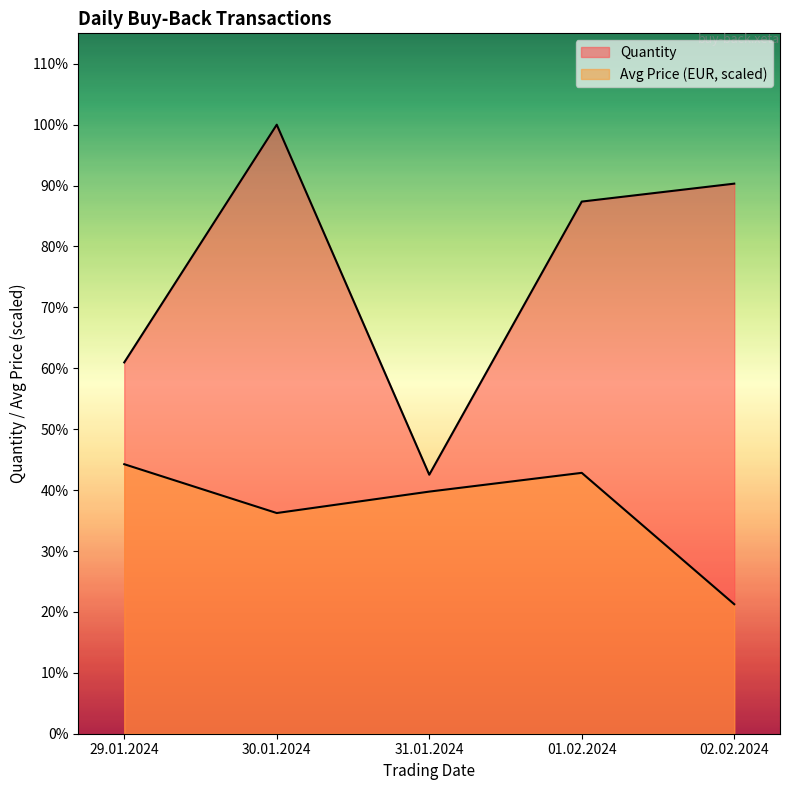

What position from the right is 30.01.2024?

4